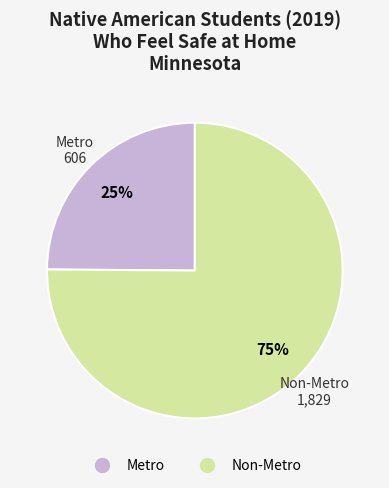

What percentage is the Non-Metro slice, to the nearest percent?

75%